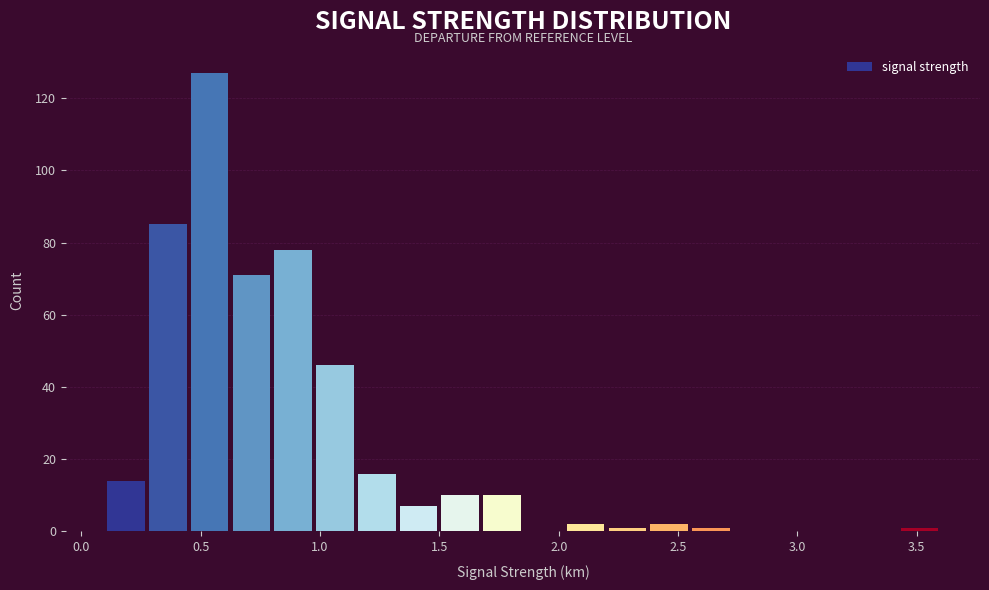

Around what value on the x-axis is the tallest bar? Give the approximate position of its centre, as read against the axis.

0.55